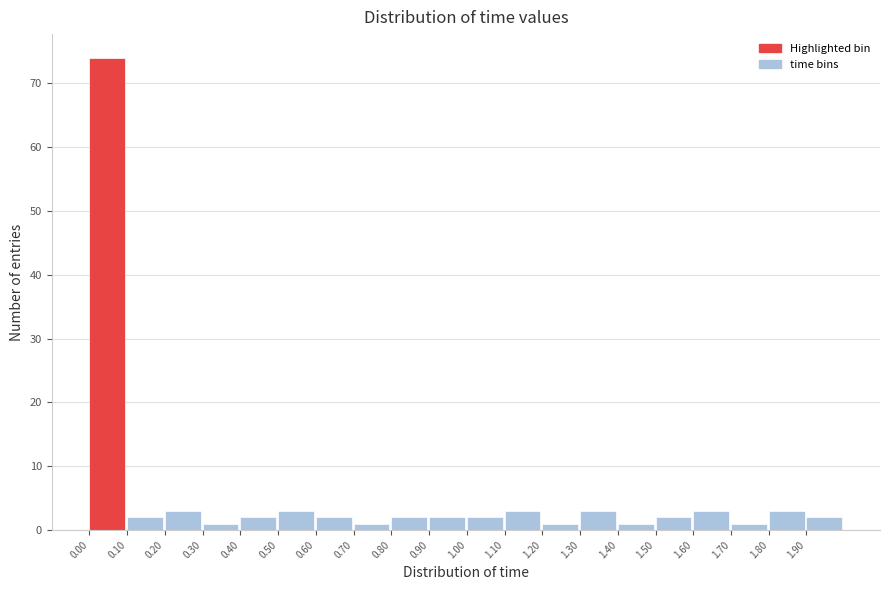

Reading left to right, transcribe this chart: for each bar, give the range it covers on the x-axis and its height. The values are not printed on the chart, so give them approximately, as read against the axis.

0.0 to 0.1: 74
0.1 to 0.2: 2
0.2 to 0.3: 3
0.3 to 0.4: 1
0.4 to 0.5: 2
0.5 to 0.6: 3
0.6 to 0.7: 2
0.7 to 0.8: 1
0.8 to 0.9: 2
0.9 to 1.0: 2
1.0 to 1.1: 2
1.1 to 1.2: 3
1.2 to 1.3: 1
1.3 to 1.4: 3
1.4 to 1.5: 1
1.5 to 1.6: 2
1.6 to 1.7: 3
1.7 to 1.8: 1
1.8 to 1.9: 3
1.9 to 2.0: 2